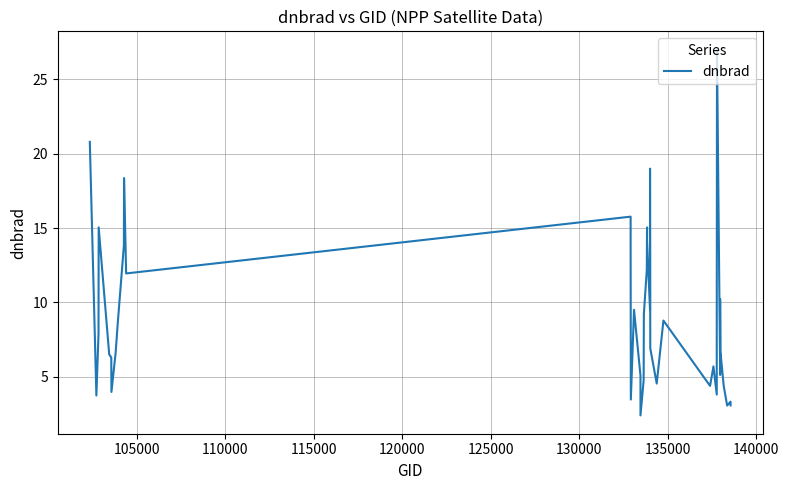

Reading left to right, what are all the values shown in this chart?

20.8	3.7	7.9	15.0	6.5	6.3	4.0	6.6	8.5	13.8	18.4	11.9	15.8	13.7	3.5	9.5	5.1	2.4	4.8	9.2	12.2	15.0	14.2	9.5	19.0	6.9	4.5	8.8	4.4	5.7	3.8	7.4	27.0	5.1	10.2	6.7	4.4	3.1	3.3	3.1